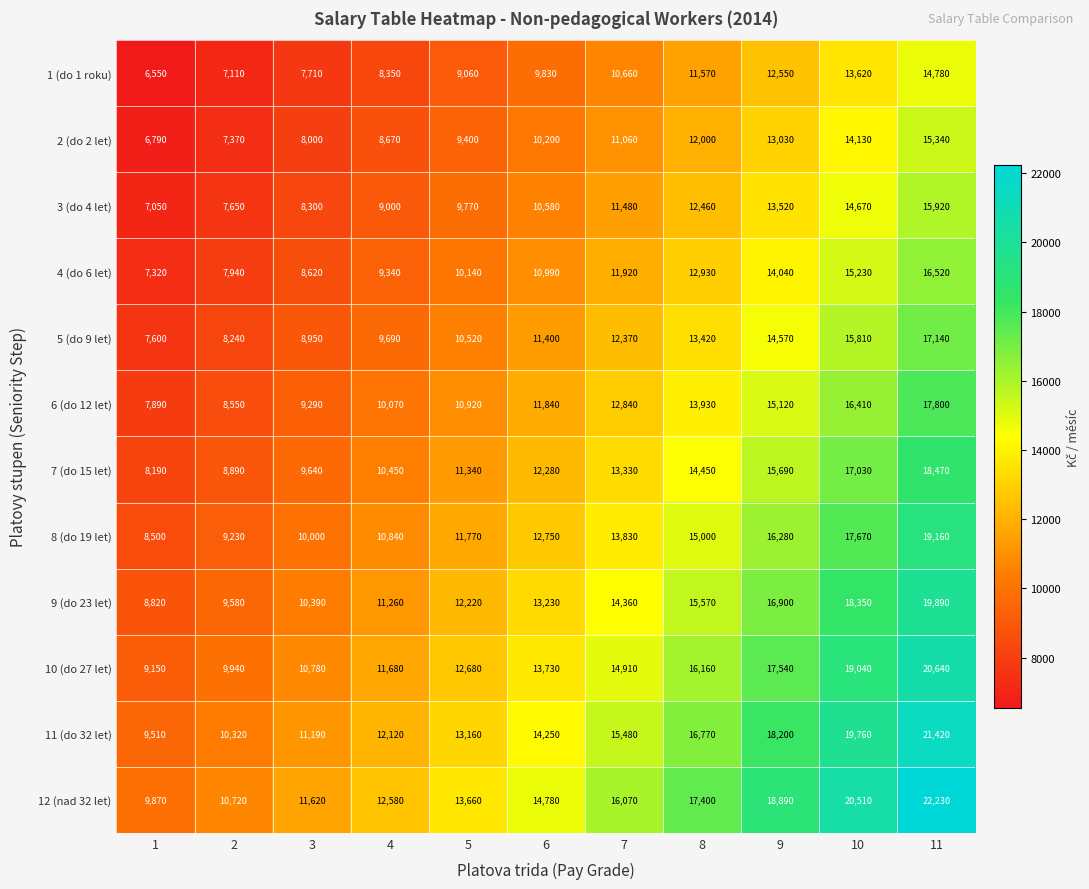

What is the sum of the 12 (nad 32 let) values at 3 and 9?

30510